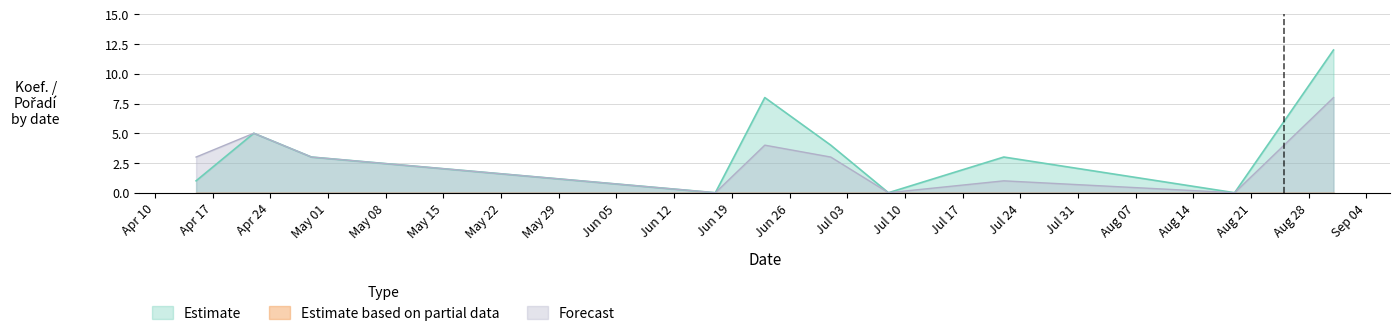

What is the label of the 7th point from the left?

2023-07-08